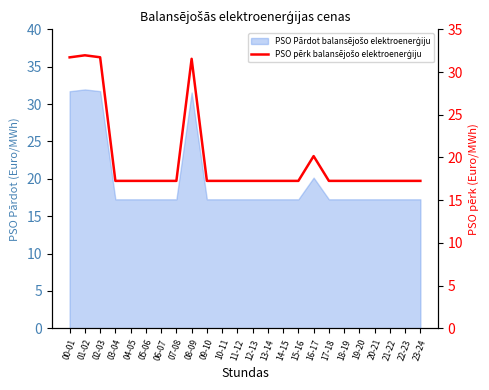

What is the difference between the second highest and minimum values?

14.5